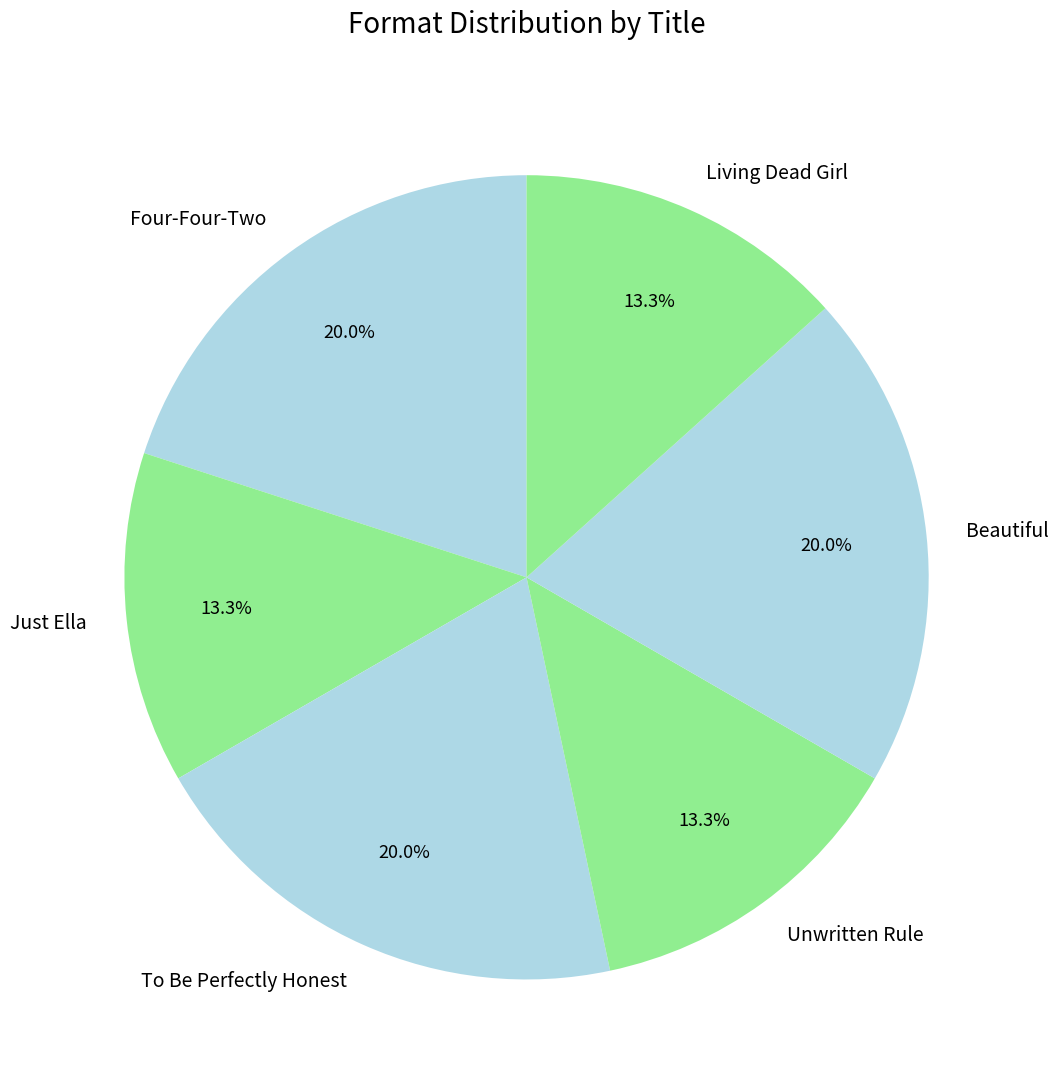

Does Just Ella account for over 50% of the chart?

No